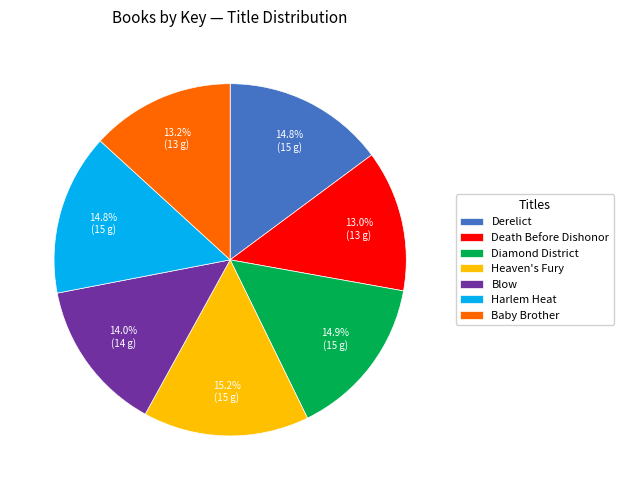

How many slices are in this pie chart?

7